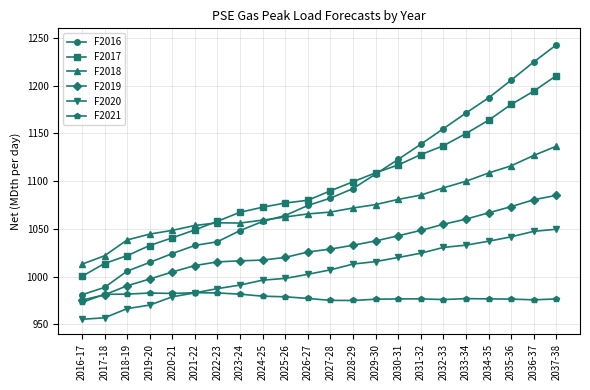

What is the minimum value for F2020?

955.4